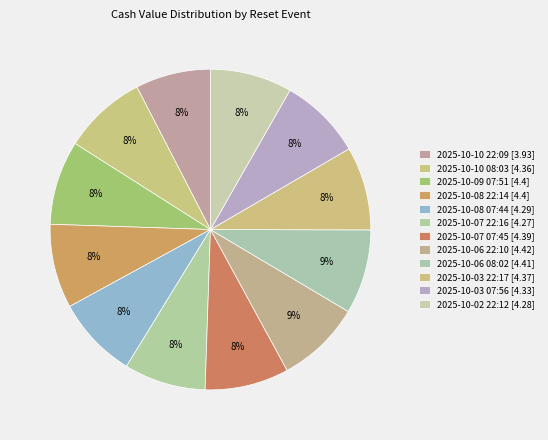

Count the number of slices in the pie.

12